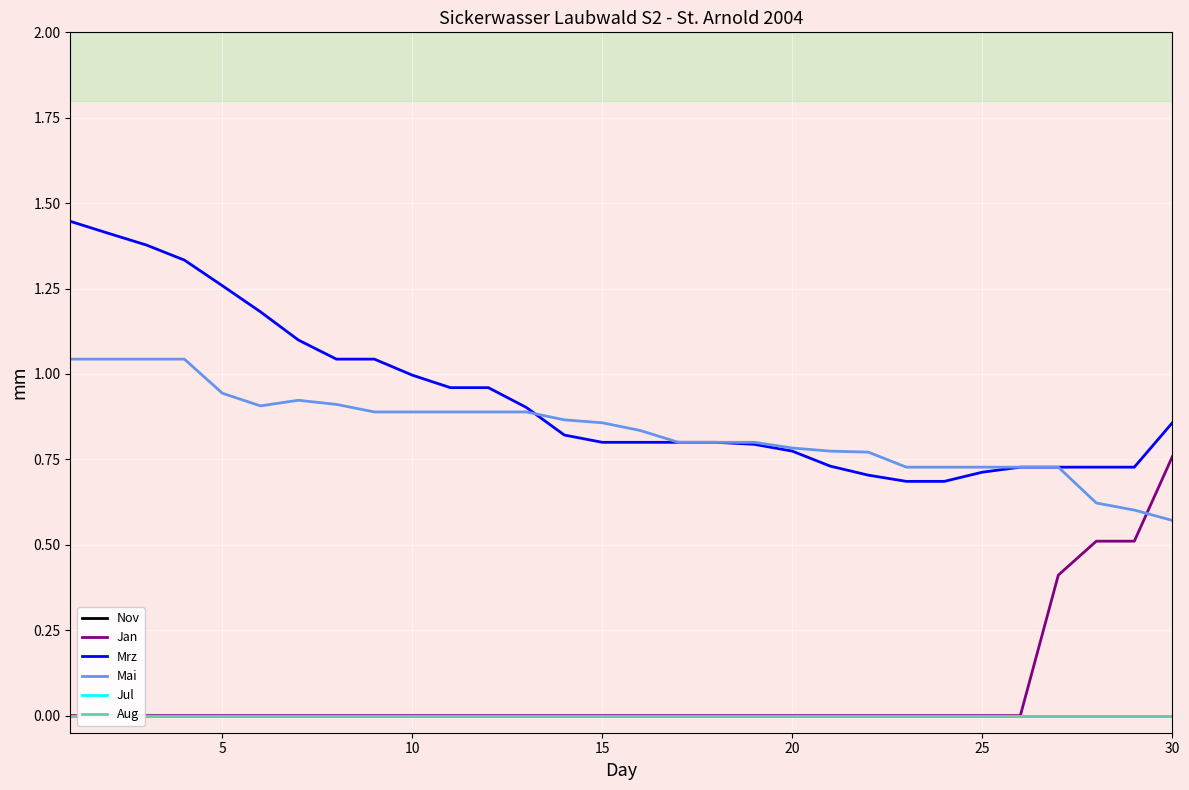

The value of Mai at 10 is 0.9. True or false?

True